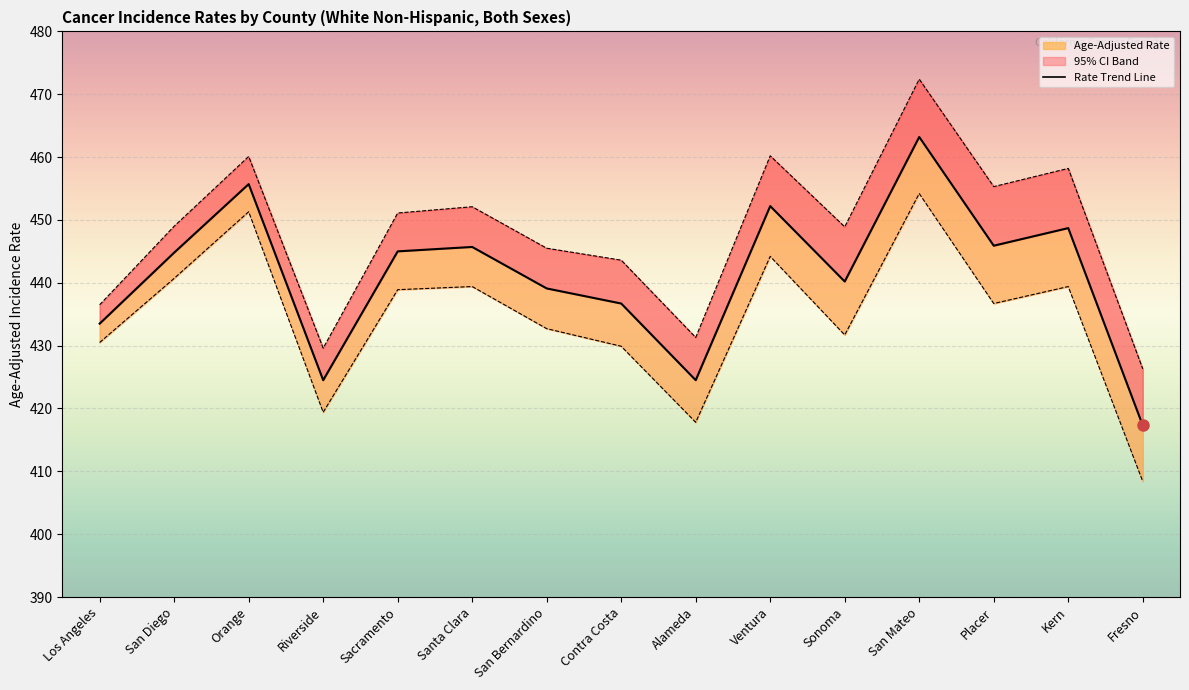

Which series has the largest total across all categories?

Upper 95% CI